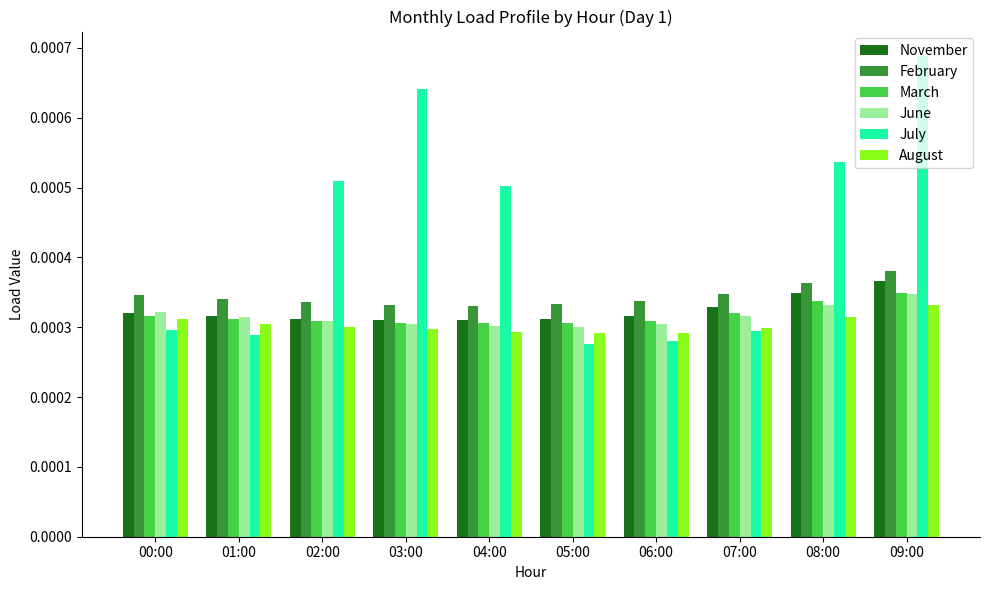

How many groups of bars are there?

10